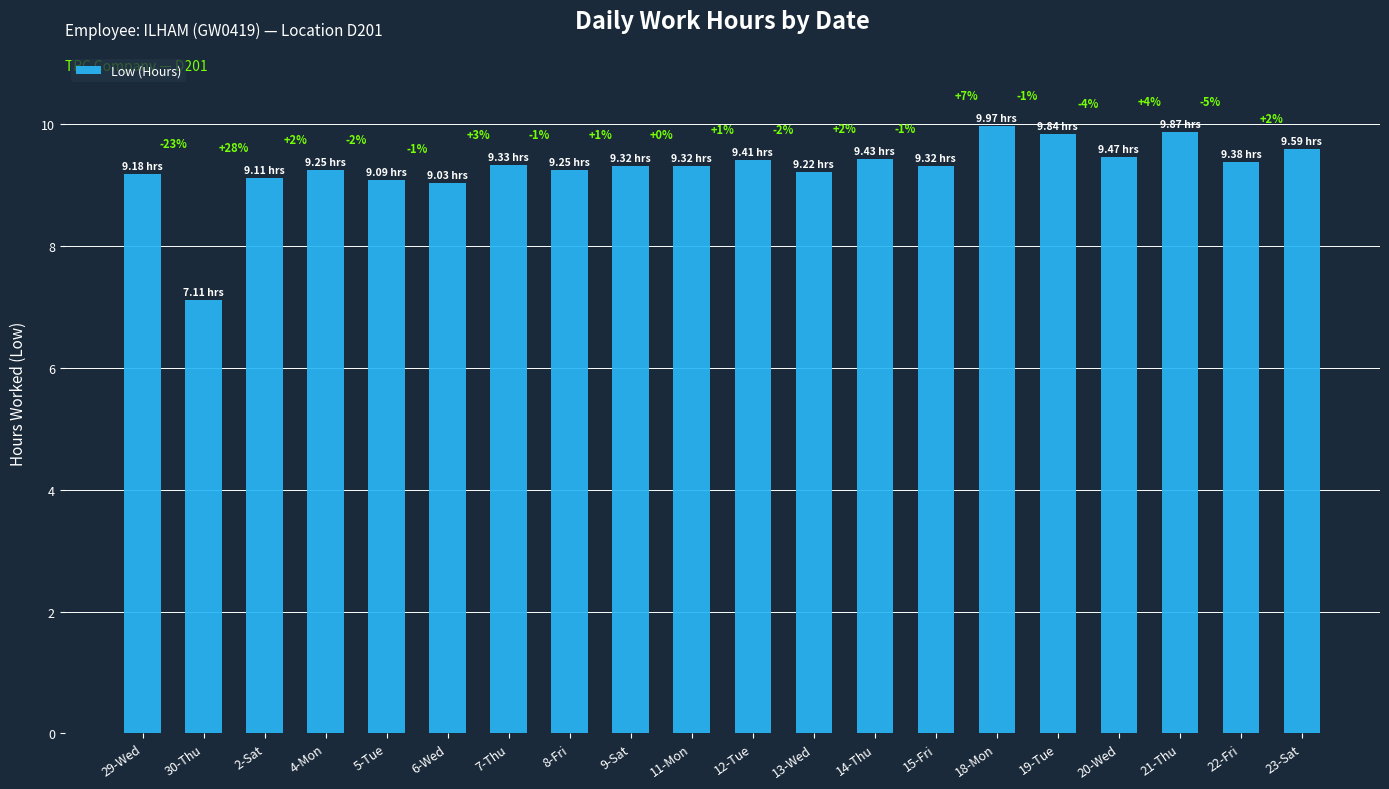

Is it true that the value at 11-Mon is 9.3?

True